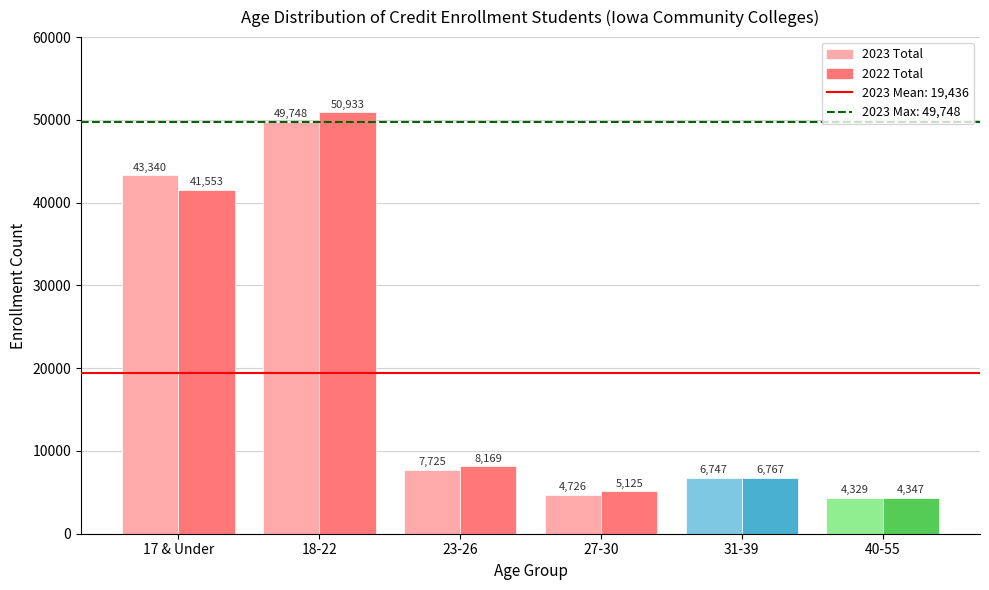

List the labels in order of 2023 Total value, smallest first.

40-55, 27-30, 31-39, 23-26, 17 & Under, 18-22